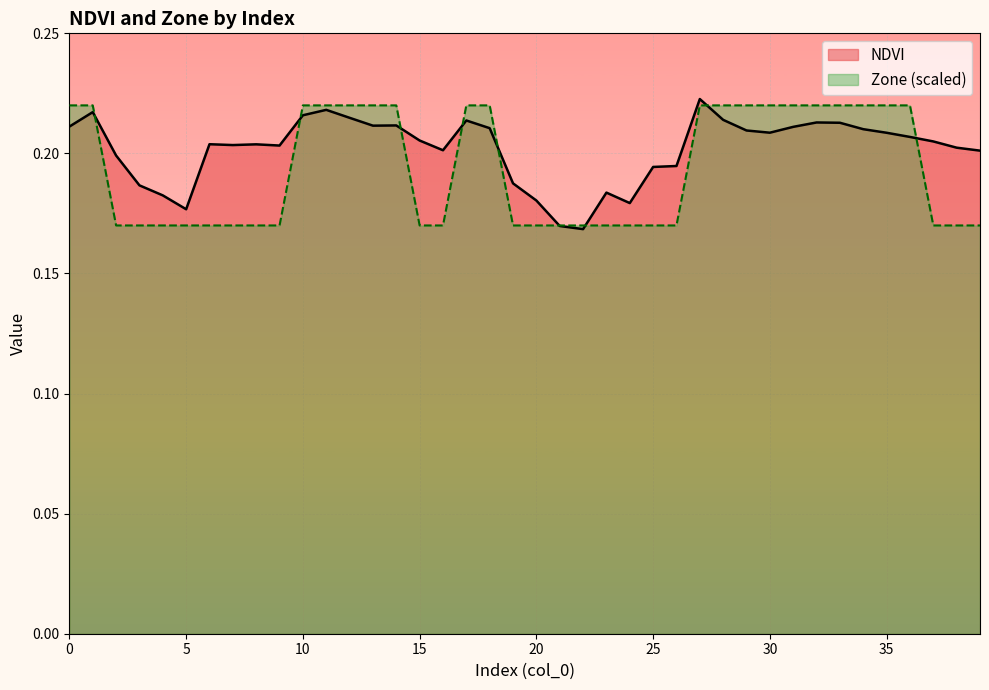

What are all the series names shown in the legend?

NDVI, Zone (scaled)